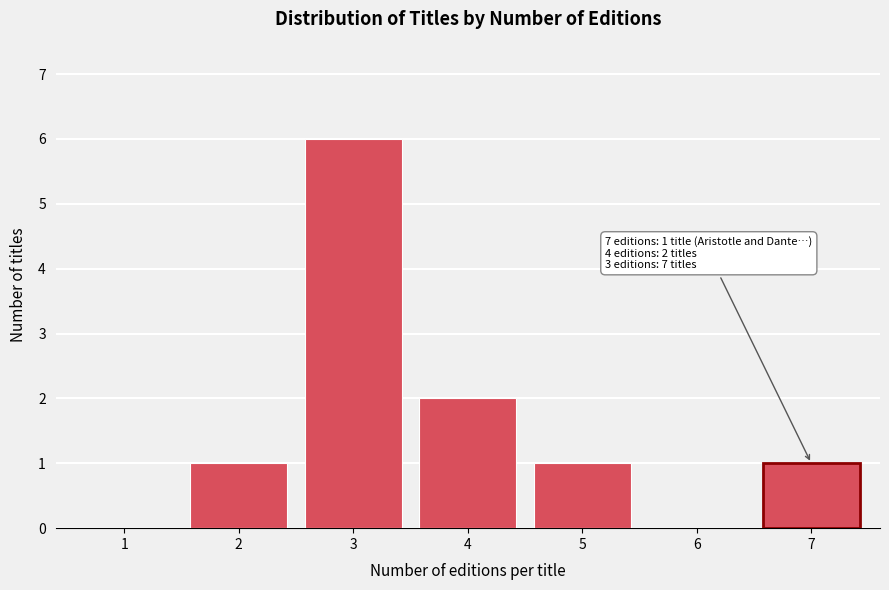

Reading left to right, transcribe all the data shown in this chart.

1=0	2=1	3=6	4=2	5=1	6=0	7=1